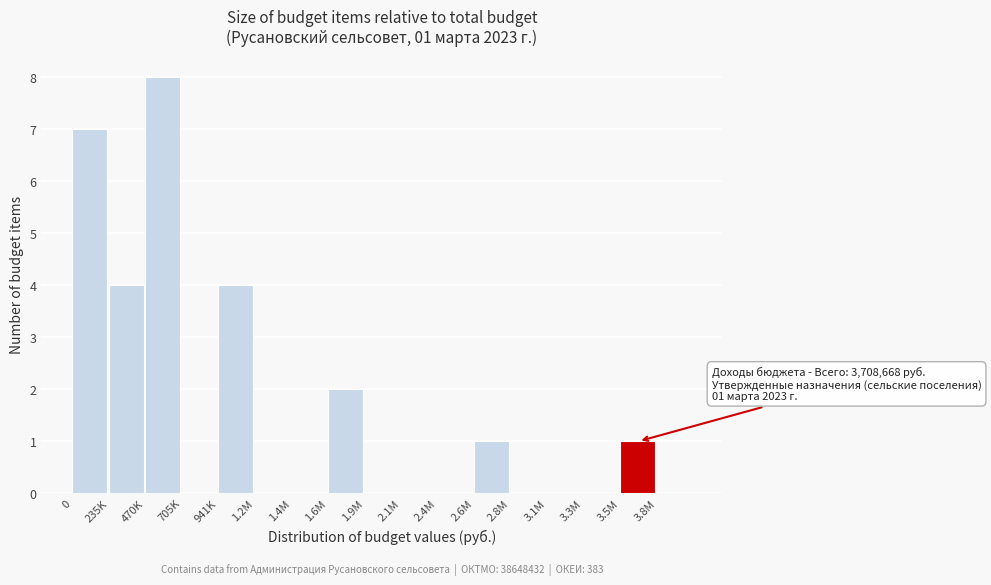

Reading left to right, what are all the values shown in this chart?

0=7	235K=4	470K=8	705K=0	941K=4	1.2M=0	1.4M=0	1.6M=2	1.9M=0	2.1M=0	2.4M=0	2.6M=1	2.8M=0	3.1M=0	3.3M=0	3.5M=1	3.8M=0